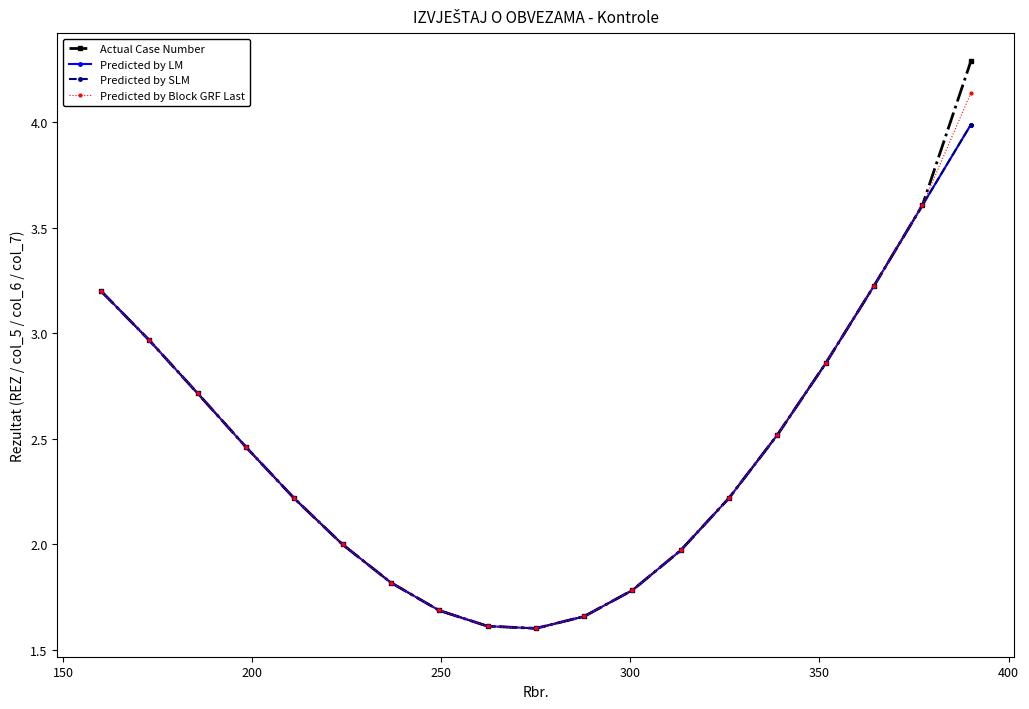

What is the maximum value for Predicted by SLM?

4.0